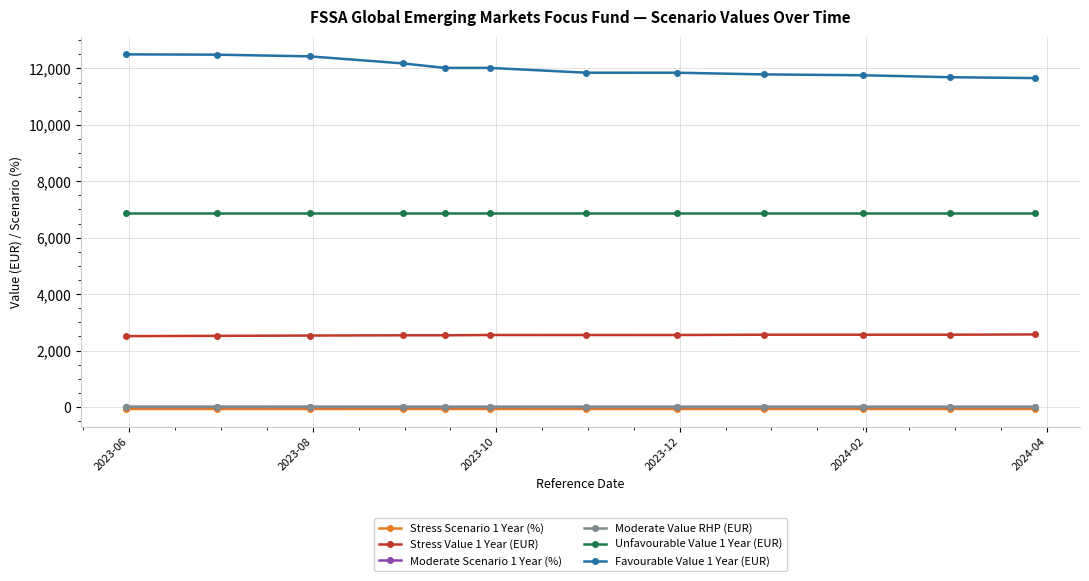

Does the chart have visible grid lines?

Yes